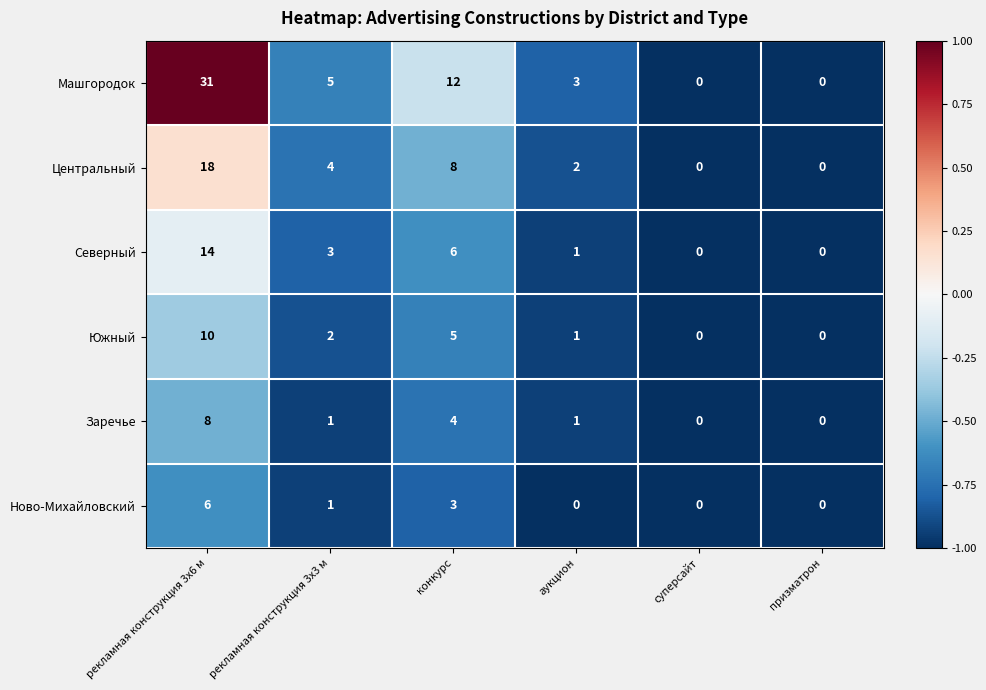

The Ново-Михайловский series shows 0 at аукцион. True or false?

True